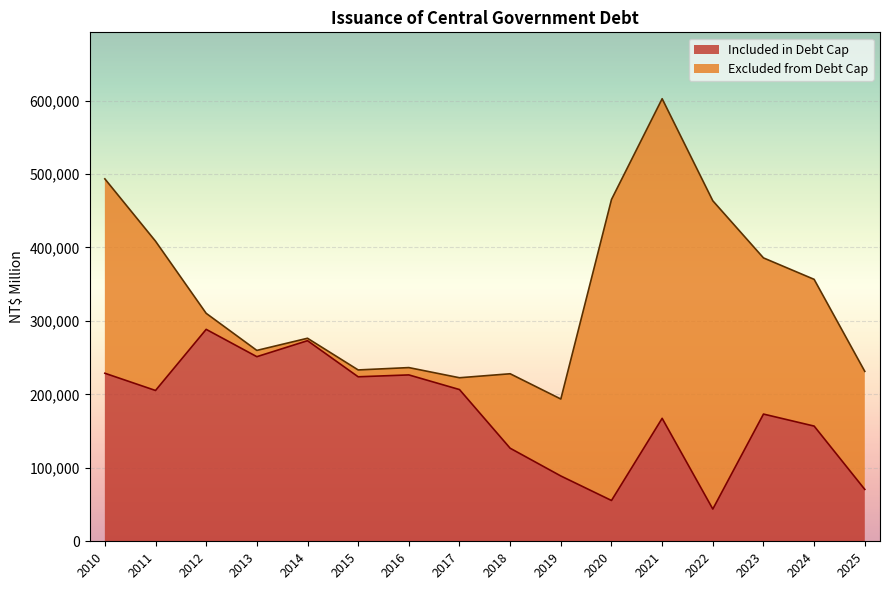

What is the minimum value shown in the chart?

43904